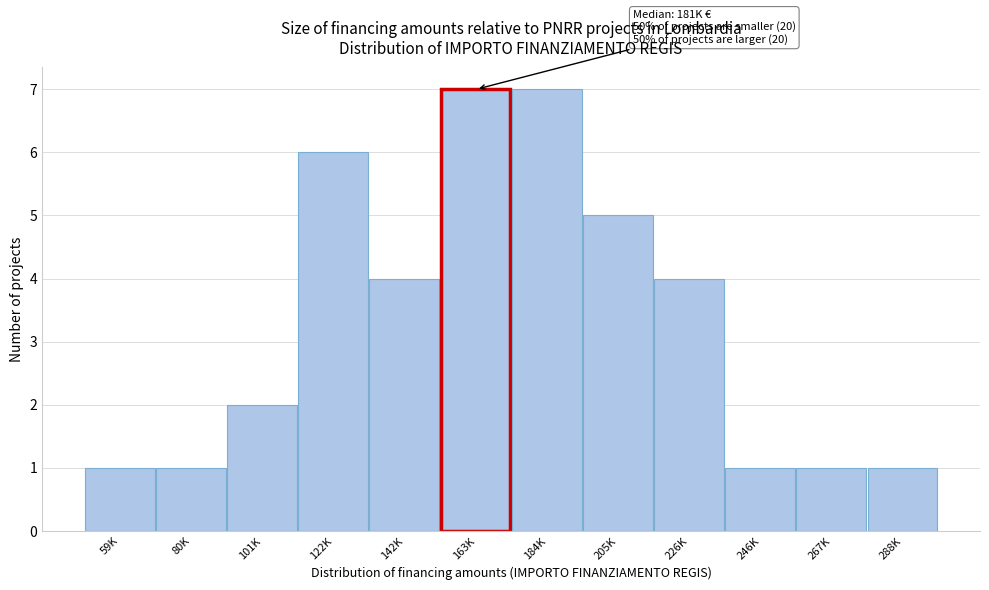

Reading left to right, what are all the values shown in this chart?

59K=1	80K=1	101K=2	122K=6	142K=4	163K=7	184K=7	205K=5	226K=4	246K=1	267K=1	288K=1